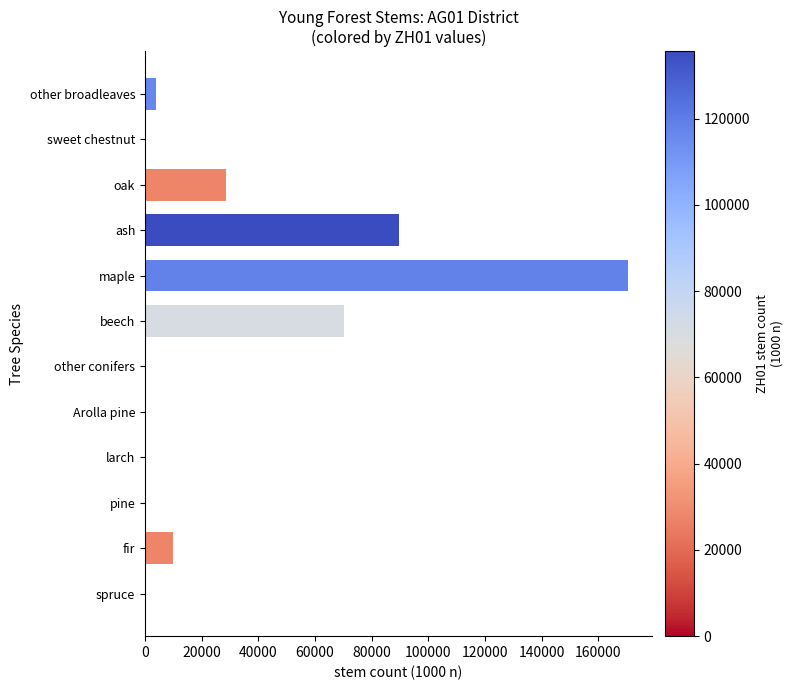

What is the average value?

31094